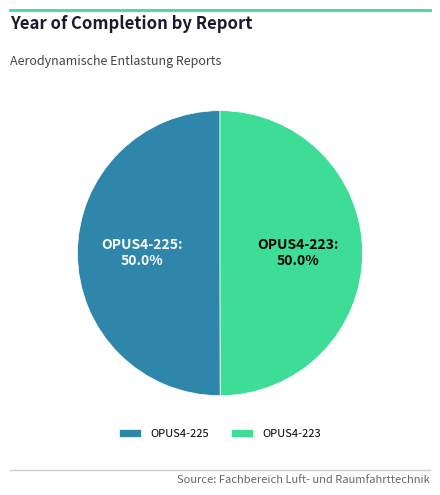

How many slices are in this pie chart?

2